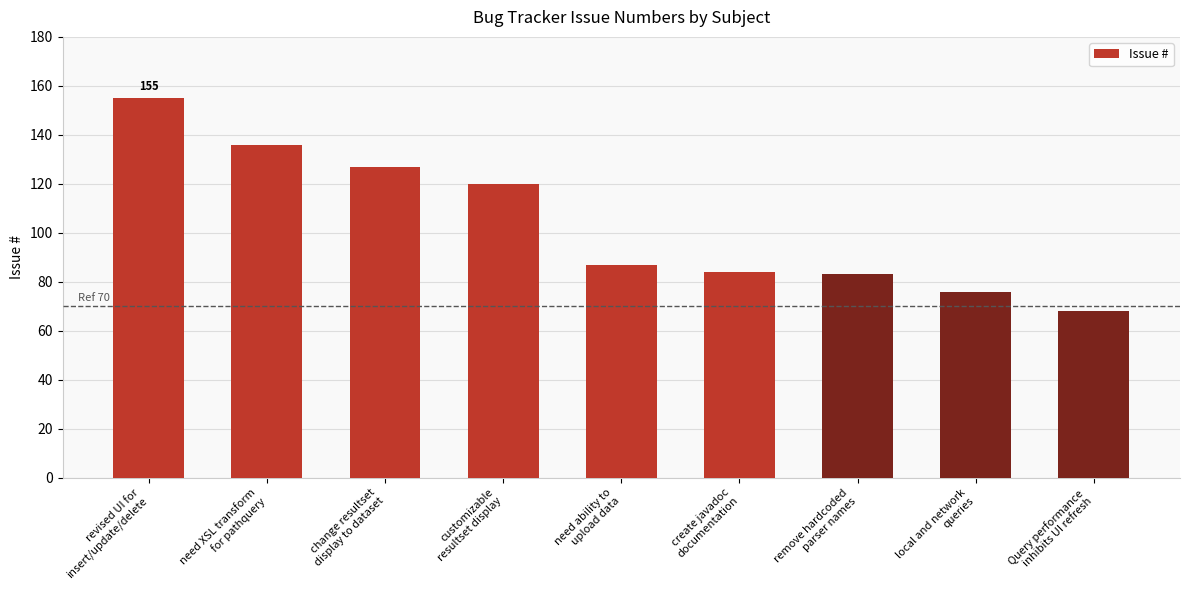

What is the difference between the second highest and minimum values?

68